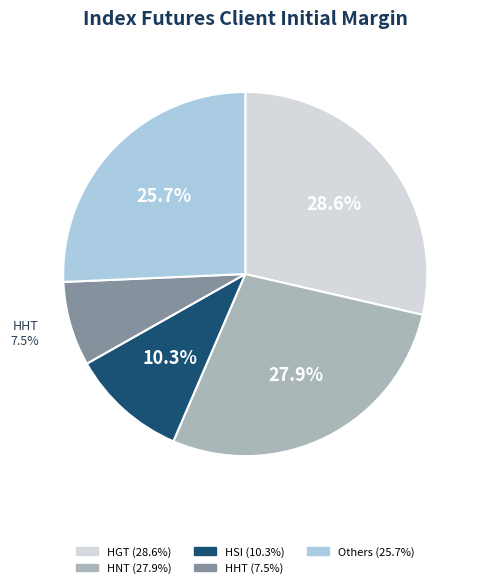

Does any single category account for the majority?

No